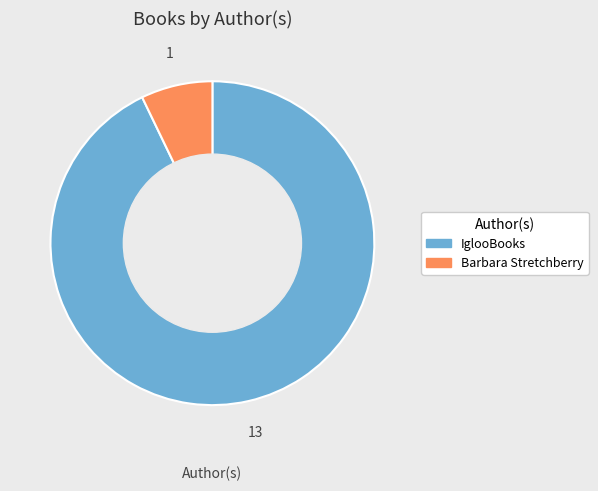

What is the ratio of the value at IglooBooks to the value at Barbara Stretchberry?

13.0